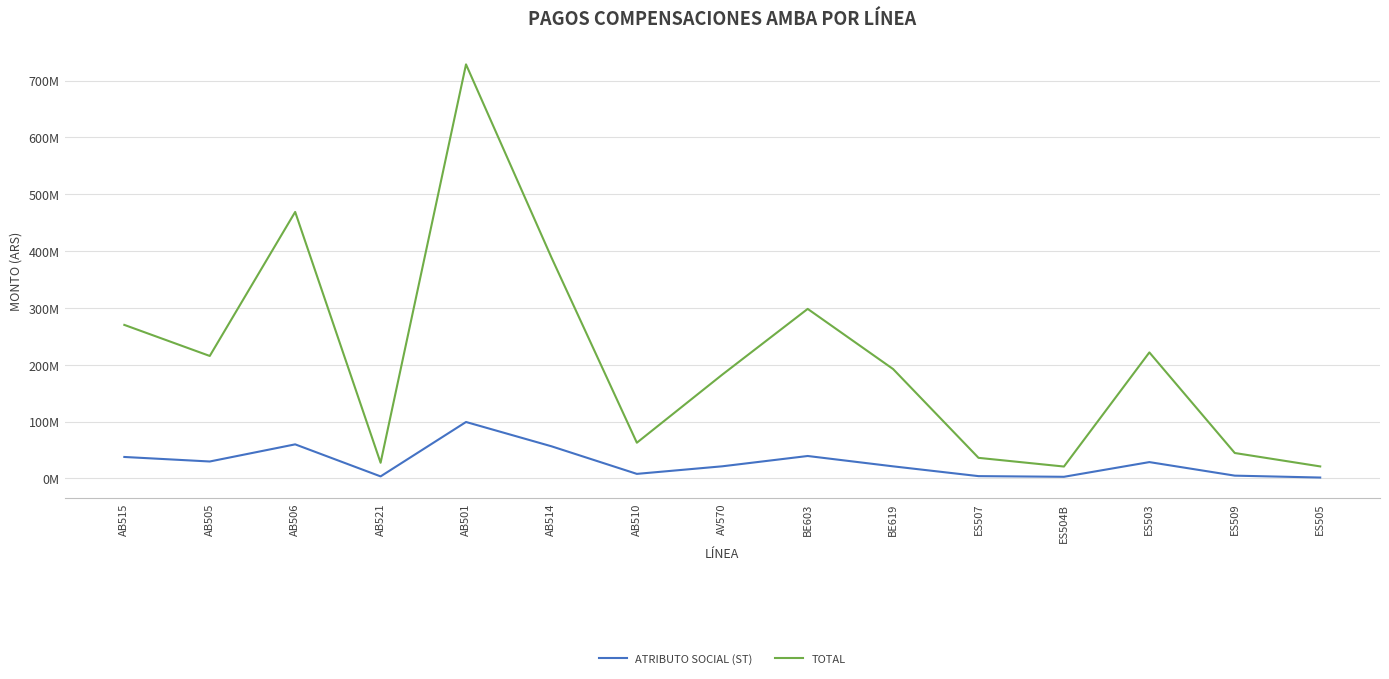

True or false: TOTAL has more than 1 points higher than both neighbors.

True